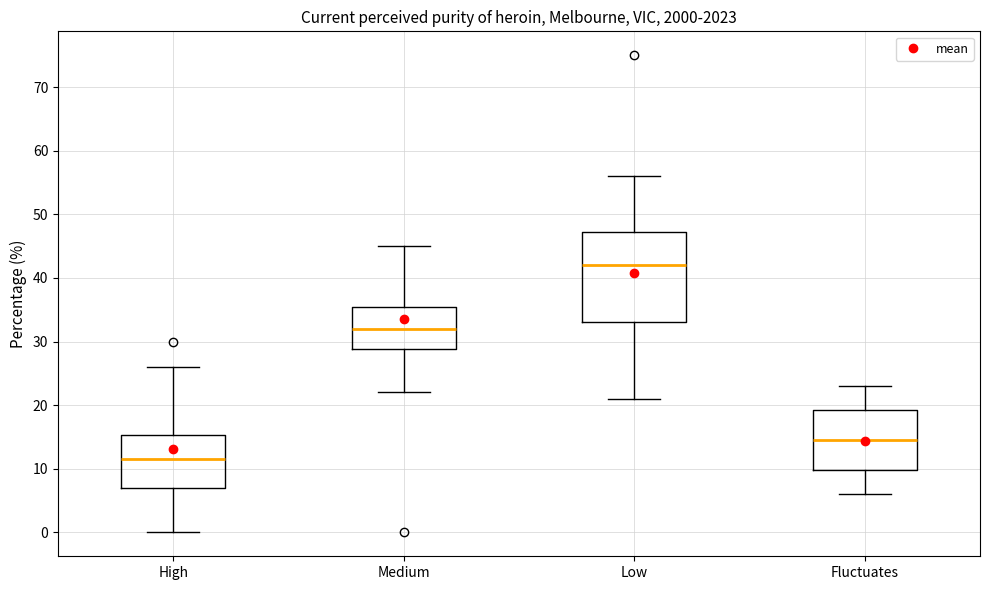

Which box is the tallest, from its lower edge to its upper edge?

Low